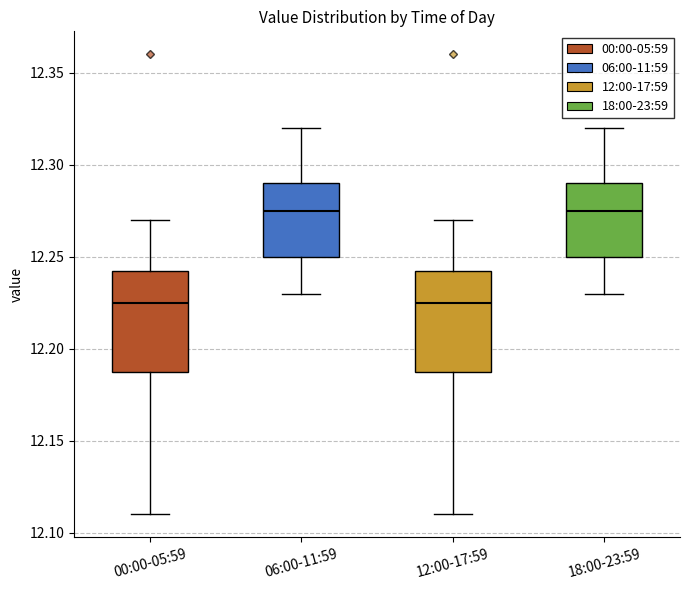

Reading left to right, read every box against the y-axis: the position of its median line, the range the box covers, and the ends of its whiskers. The values are not printed on the chart, so give them approximately, as read against the axis.

00:00-05:59: median 12.225, box 12.190 to 12.245, whiskers 12.110 to 12.270
06:00-11:59: median 12.275, box 12.250 to 12.290, whiskers 12.230 to 12.320
12:00-17:59: median 12.225, box 12.190 to 12.245, whiskers 12.110 to 12.270
18:00-23:59: median 12.275, box 12.250 to 12.290, whiskers 12.230 to 12.320